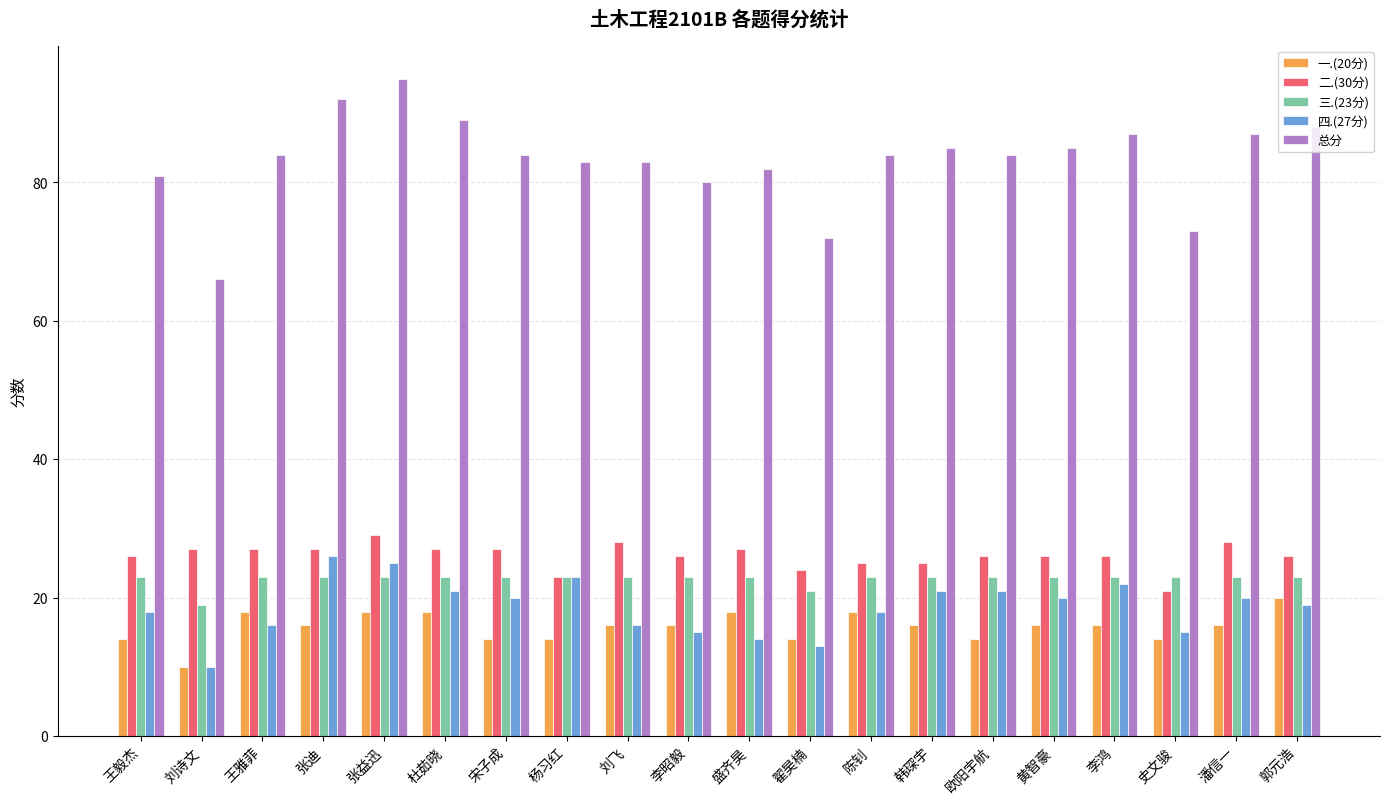

What is the difference between the 一.(20分) values at 张益迅 and 潘信一?

2